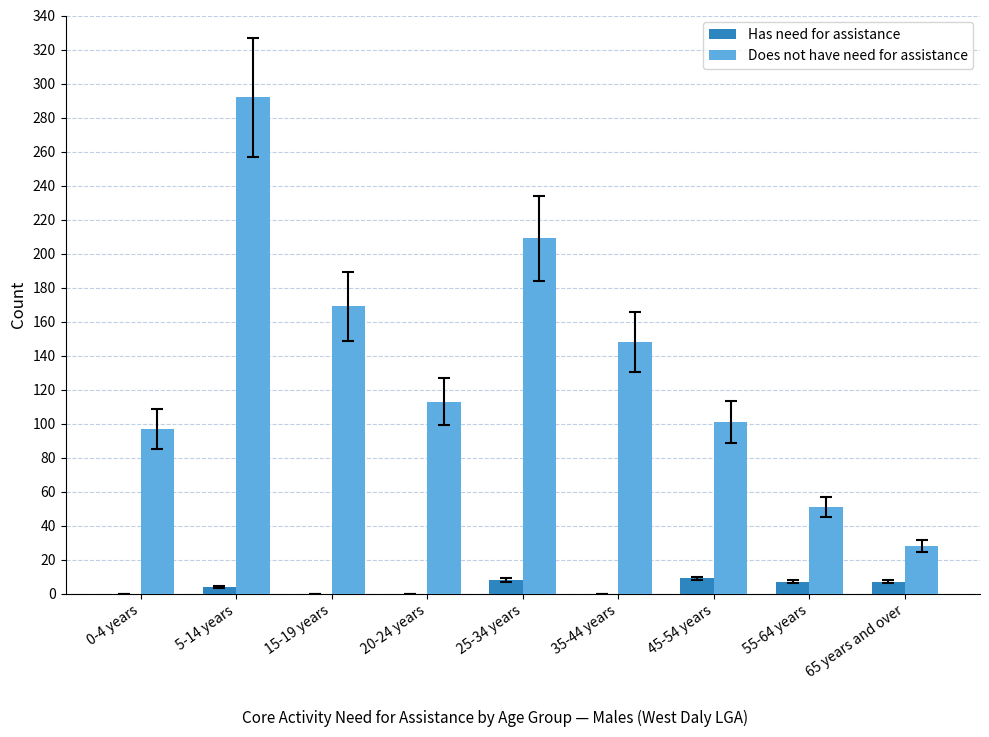

At which category is the sum across all series the highest?

5-14 years